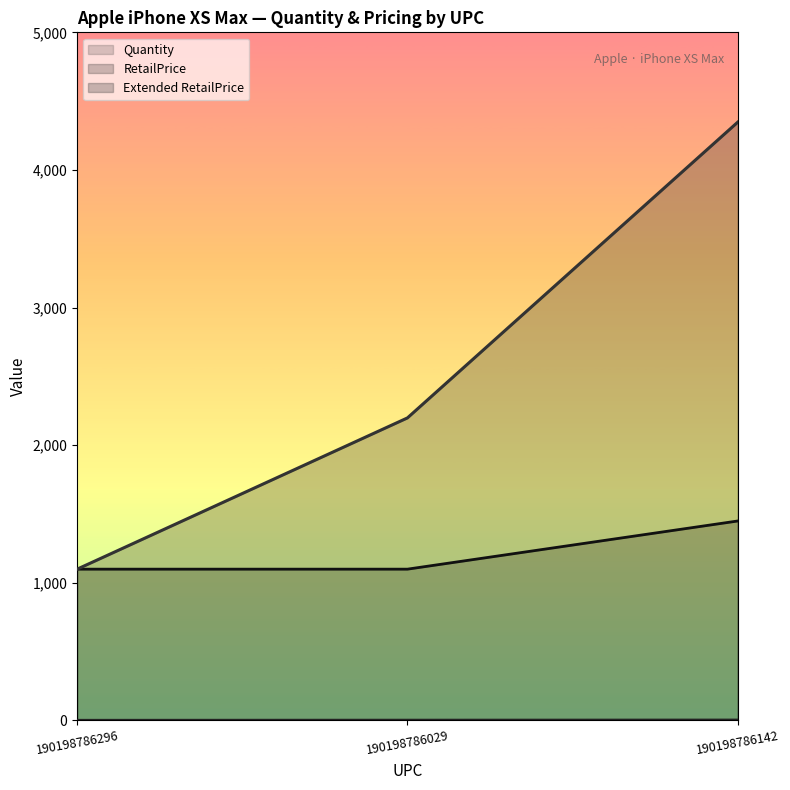

What is the value of the Quantity point at the 2nd from the left?

2